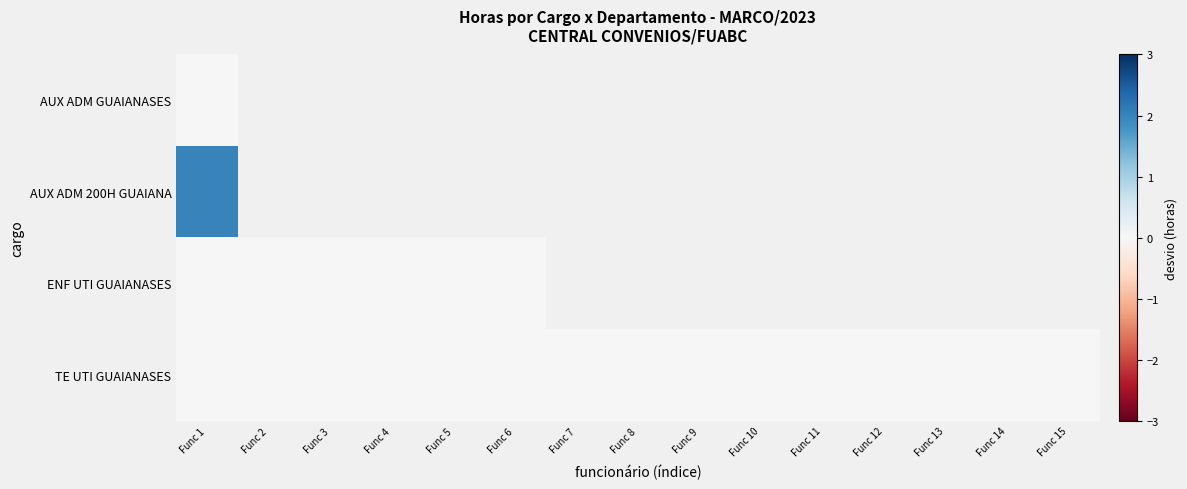

Which has a higher value, Func 4 or Func 1?

Func 1